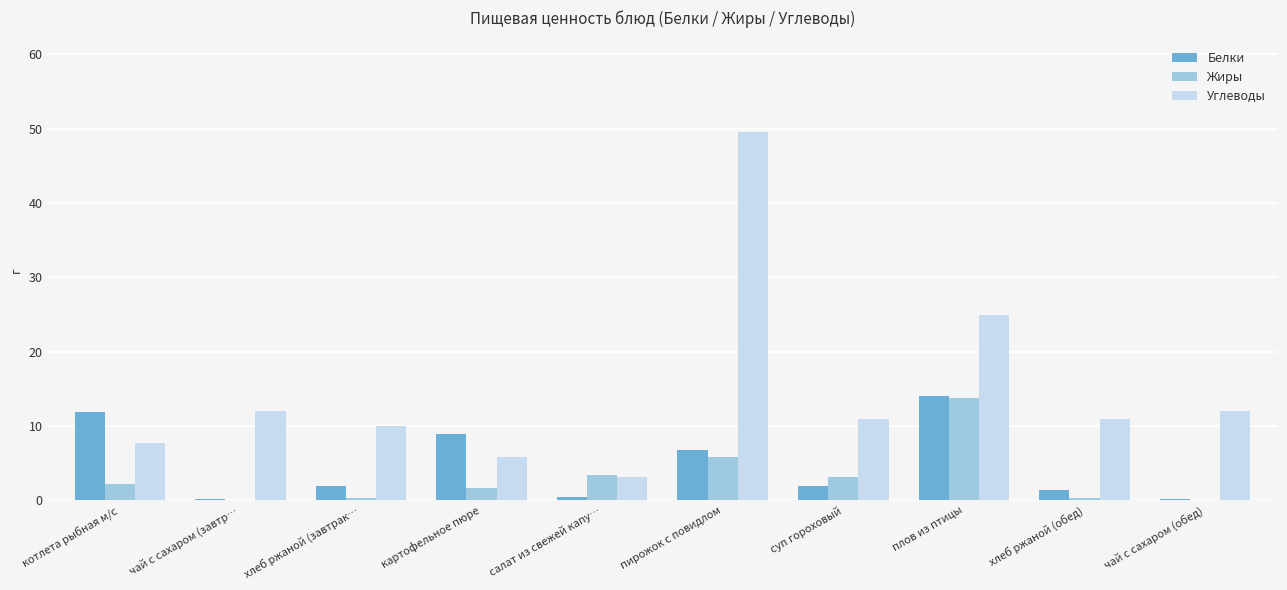

What is the sum of the Белки values at котлета рыбная м/с and суп гороховый?

13.7